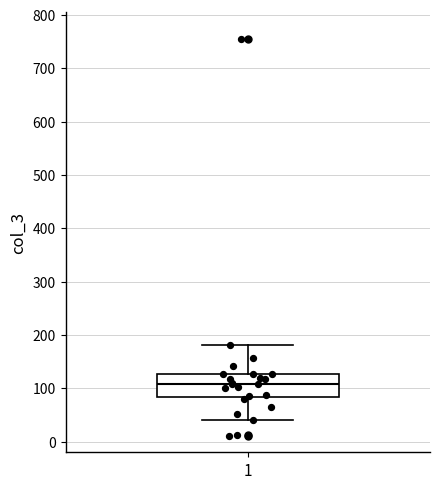

Transcribe this box plot: give where the median line is, the range the box spans, and where the two whiskers end, as read against the y-axis. The values are not printed on the chart, so give them approximately, as read against the axis.

median 110, box 80 to 130, whiskers 40 to 180